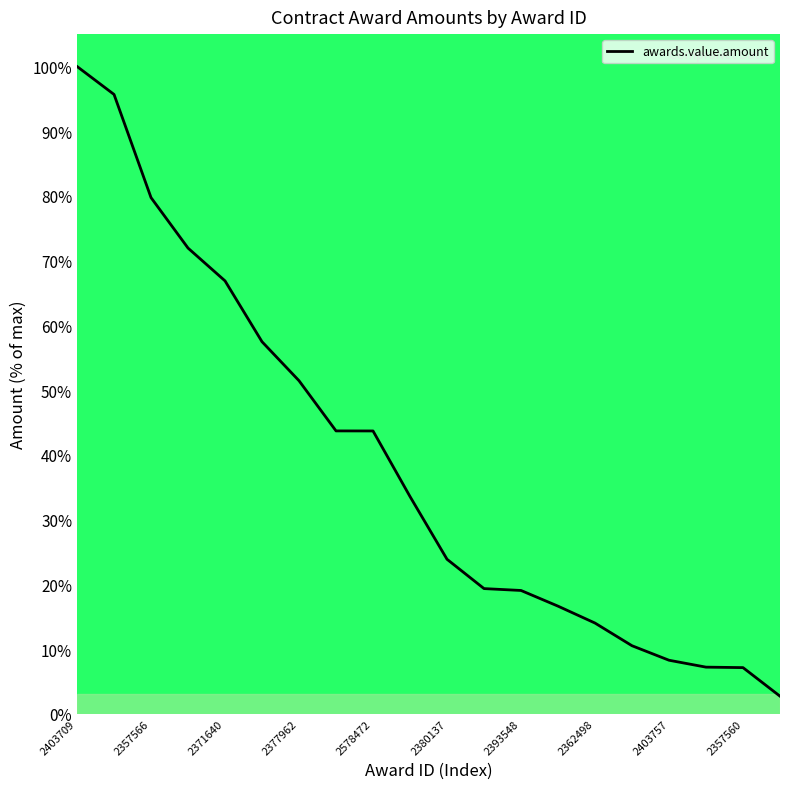

What is the difference between the maximum and minimum values?

97.3